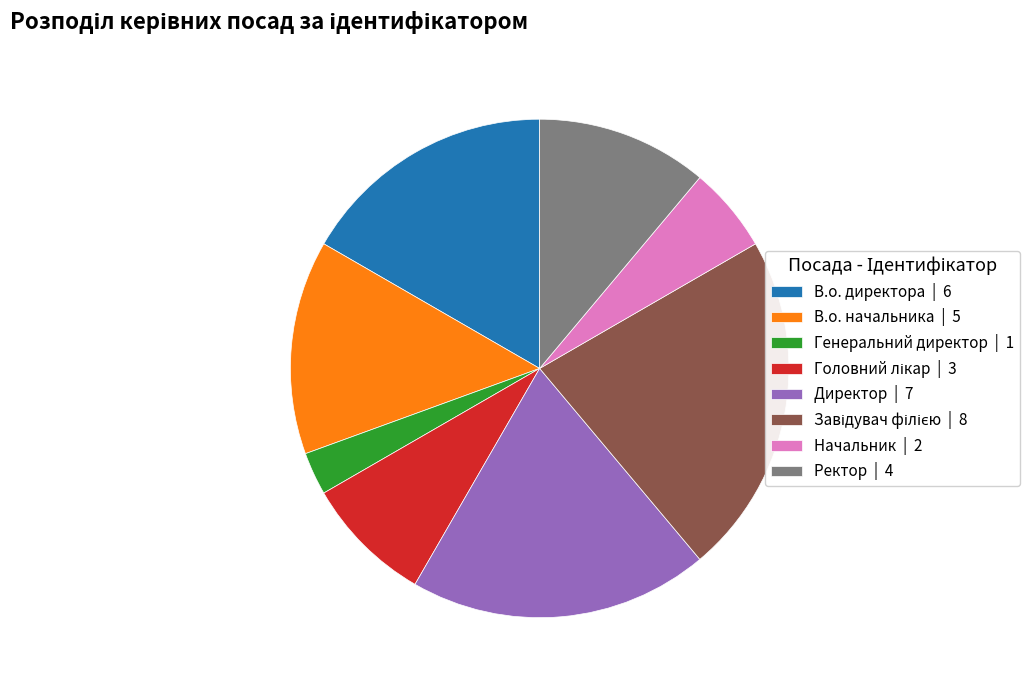

Count the number of slices in the pie.

8